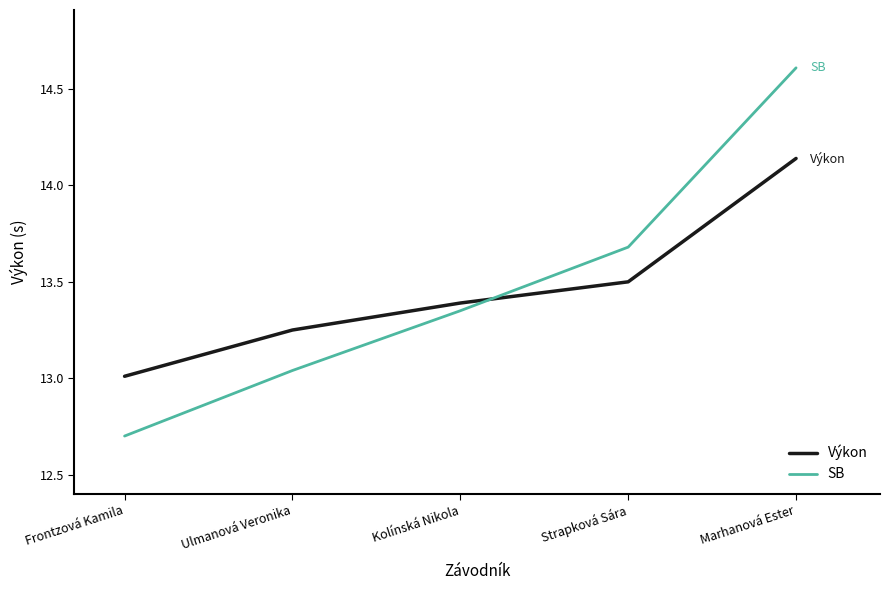

What is the difference between the maximum and minimum values in the SB series?

1.9